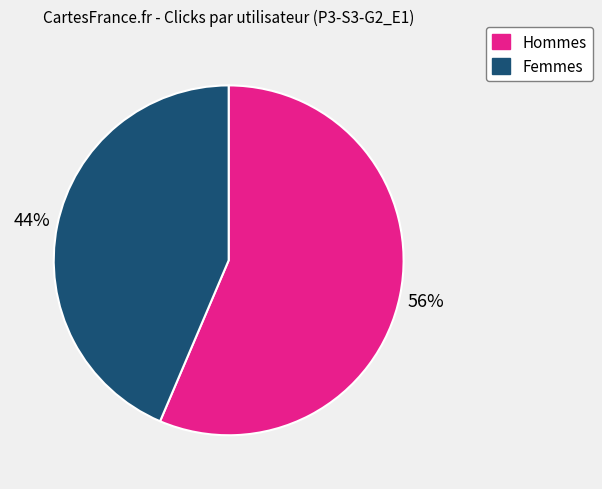

Is the sum of Hommes and Femmes greater than half?

Yes